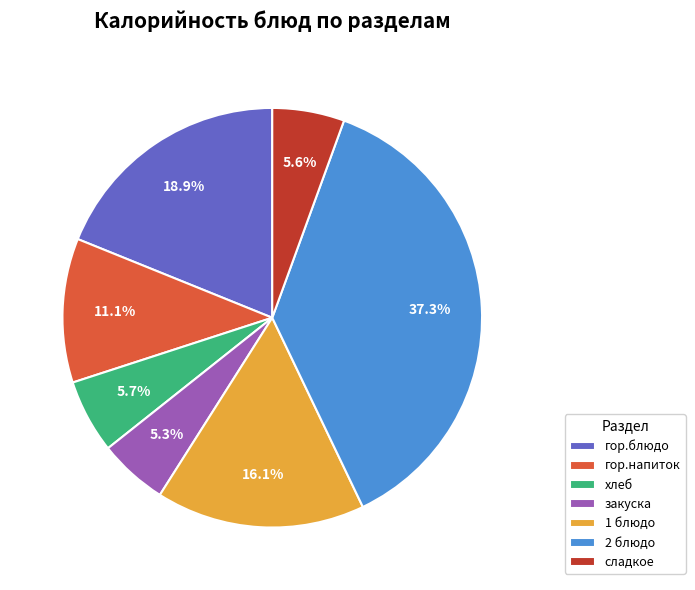

The хлеб slice represents 6% of the pie. True or false?

True